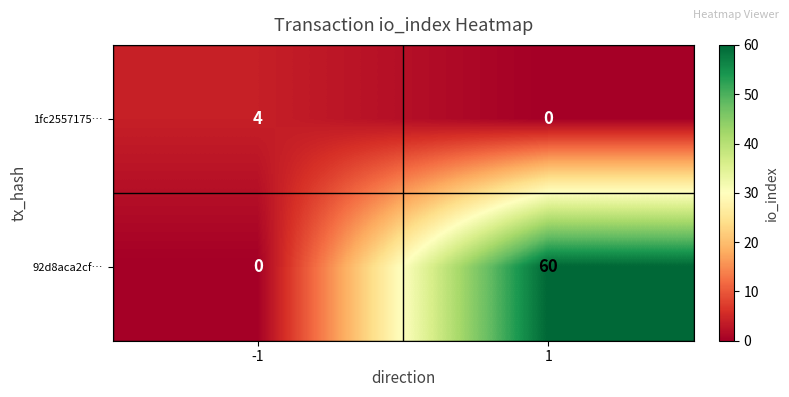

Which series has the largest total across all categories?

92d8aca2cf…